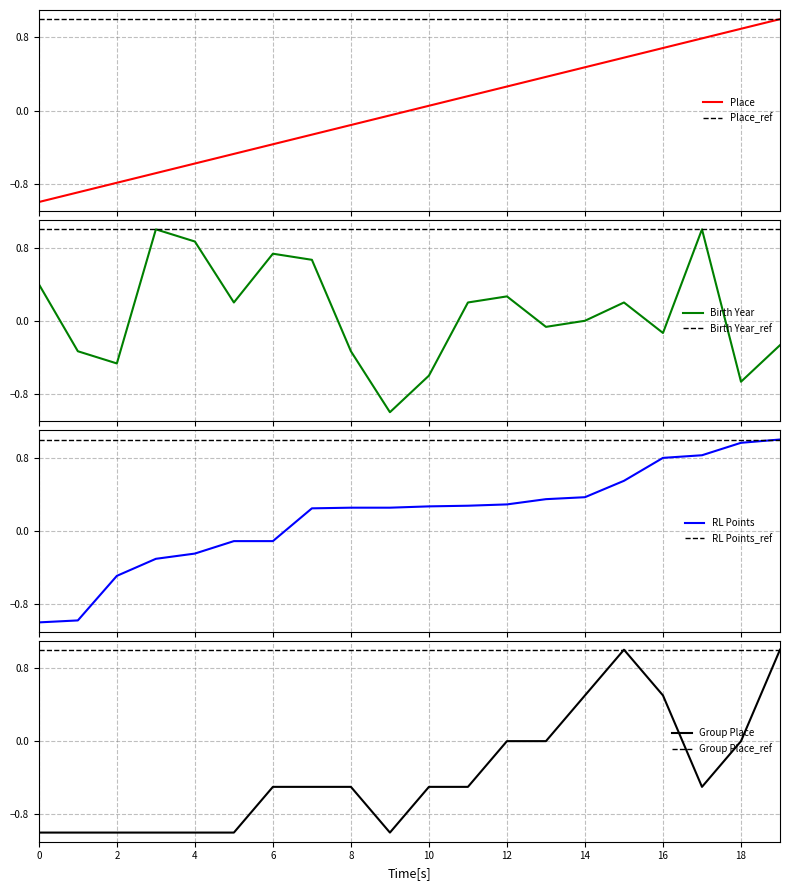

The value of Group Place at 2 is -1.0. True or false?

True